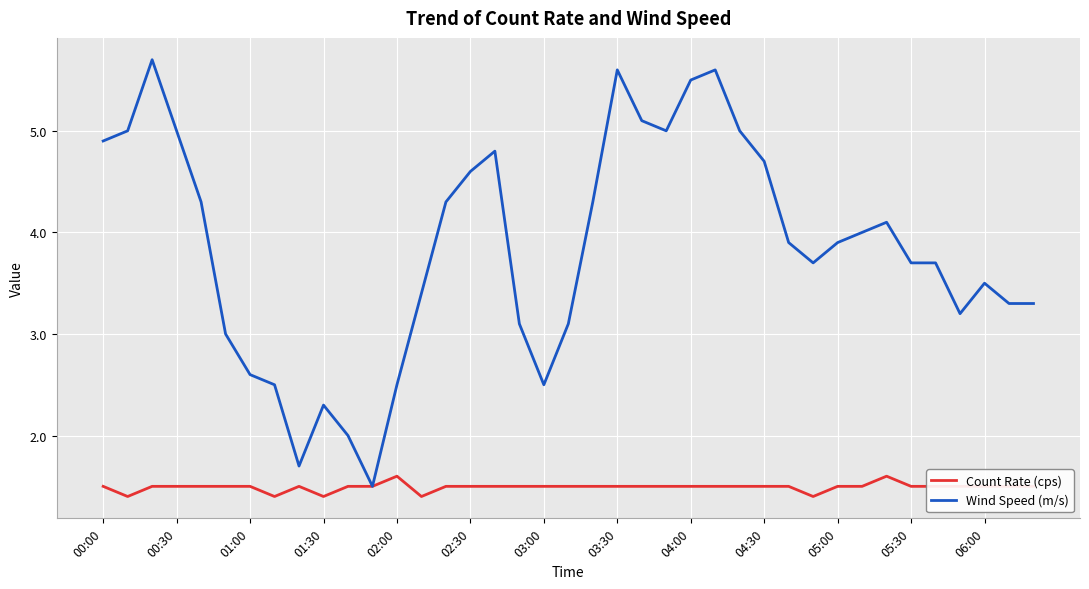

Reading right to left, what are all the values shown in this chart?

Count Rate (cps): 1.5	1.5	1.5	1.5	1.5	1.5	1.6	1.5	1.5	1.4	1.5	1.5	1.5	1.5	1.5	1.5	1.5	1.5	1.5	1.5	1.5	1.5	1.5	1.5	1.5	1.4	1.6	1.5	1.5	1.4	1.5	1.4	1.5	1.5	1.5	1.5	1.5	1.4	1.5
Wind Speed (m/s): 3.3	3.3	3.5	3.2	3.7	3.7	4.1	4.0	3.9	3.7	3.9	4.7	5.0	5.6	5.5	5.0	5.1	5.6	4.3	3.1	2.5	3.1	4.8	4.6	4.3	3.4	2.5	1.5	2.0	2.3	1.7	2.5	2.6	3.0	4.3	5.0	5.7	5.0	4.9